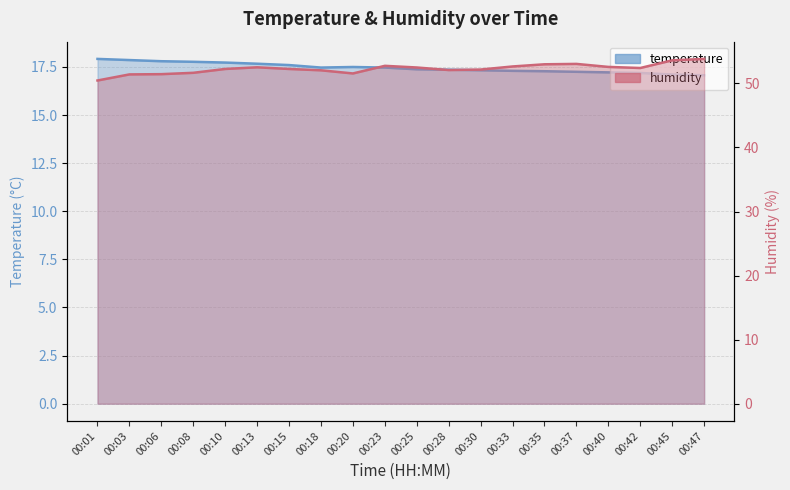

In temperature, how many points are higher than both neighbors (excluding endpoints)?

1